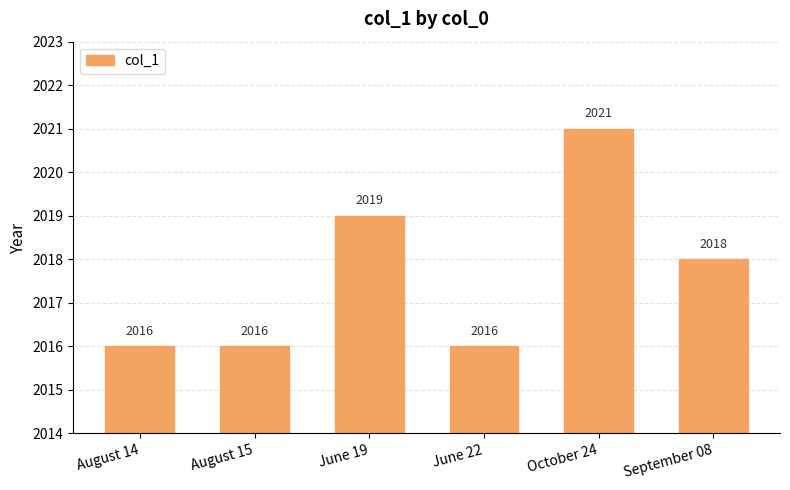

What is the maximum value shown in the chart?

2021